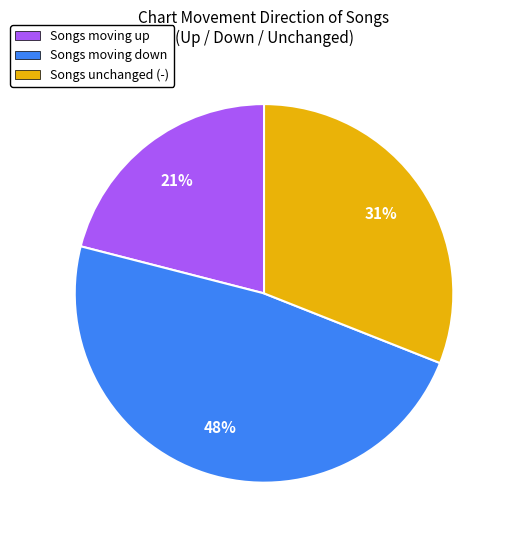

Which category has the smallest portion of the pie?

Songs moving up